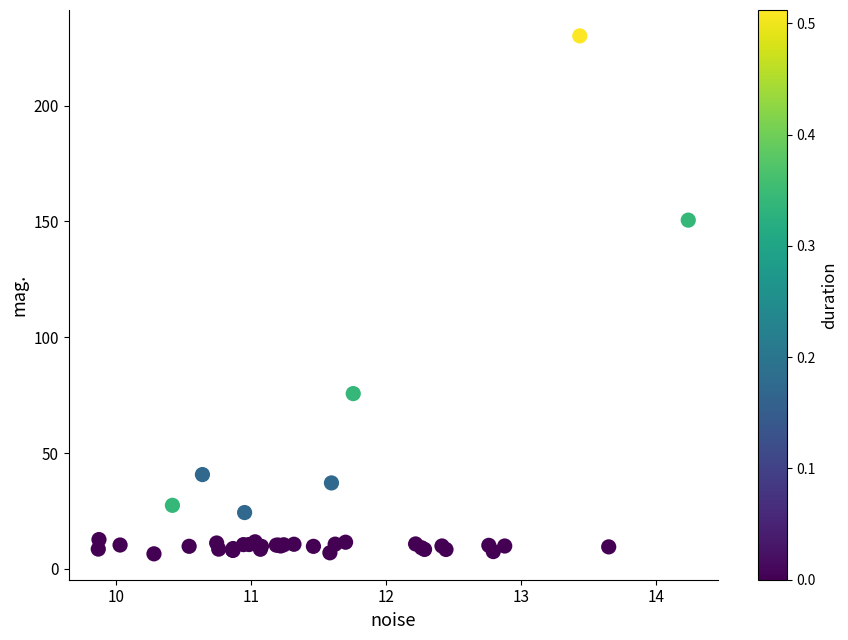

What Y value in the scatter plot is closest to 118?

150.5